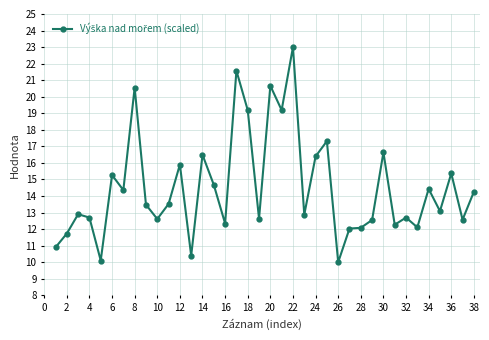

What is the maximum value shown in the chart?

23.0